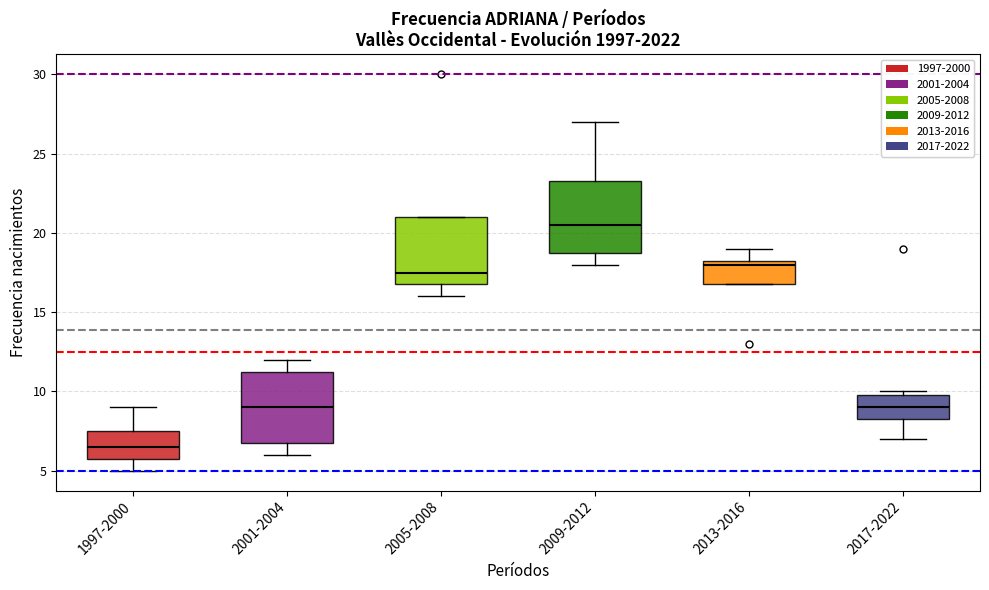

Where does the upper whisker of the box for 2009-2012 end on the y-axis? The values are not printed on the chart, so give them approximately, as read against the axis.

27.0